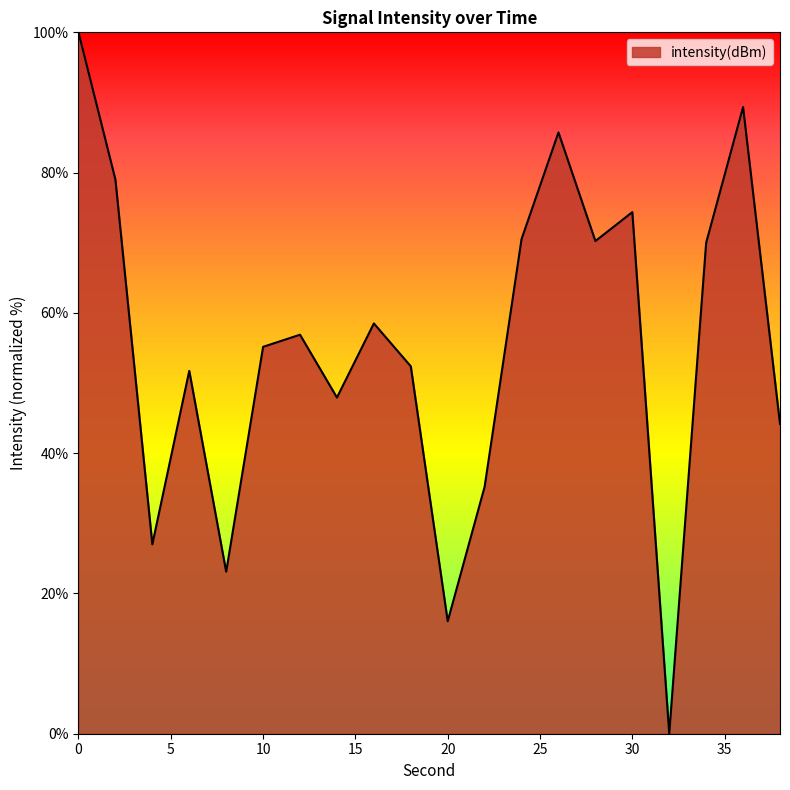

What is the difference between the maximum and minimum values?

100.0